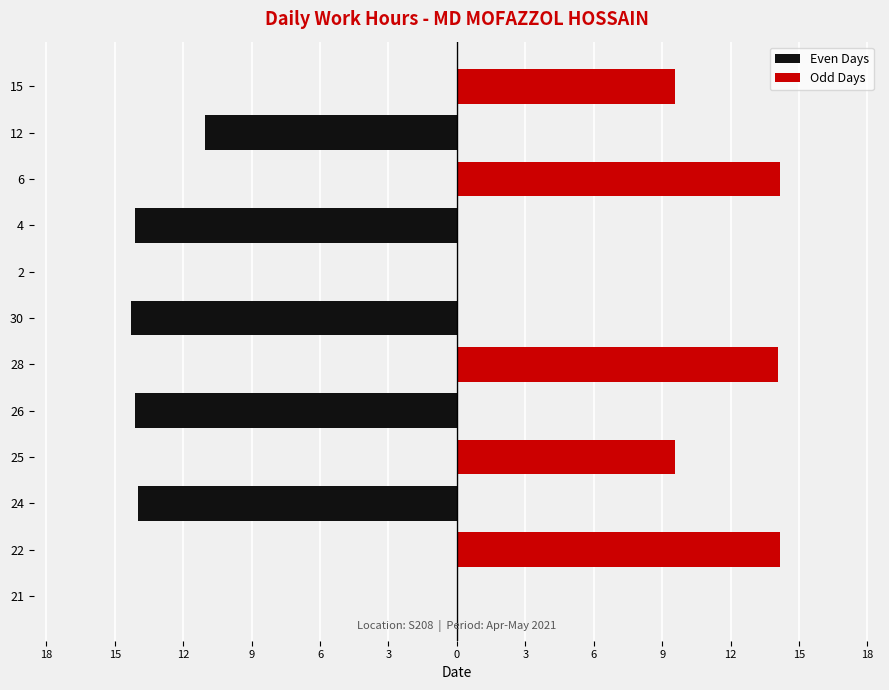

Rank the series by their average value, from highest to lowest.

Odd Days, Even Days